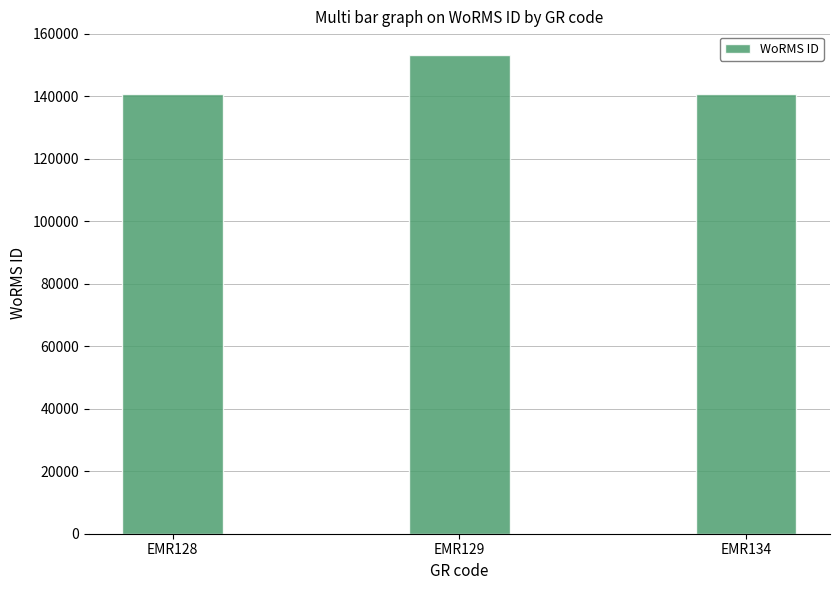

What is the value of the 3rd bar from the left?

140625